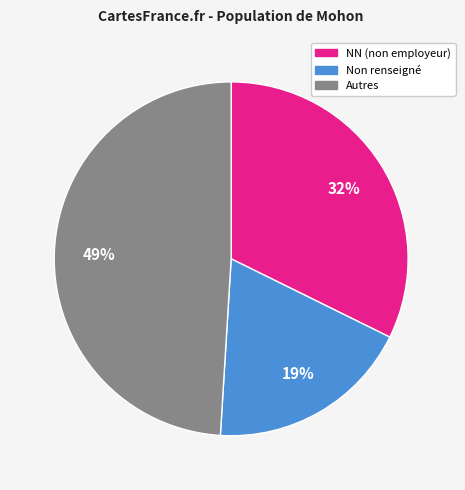

To the nearest percent, what is the difference between the largest and smallest slice percentages?

30%